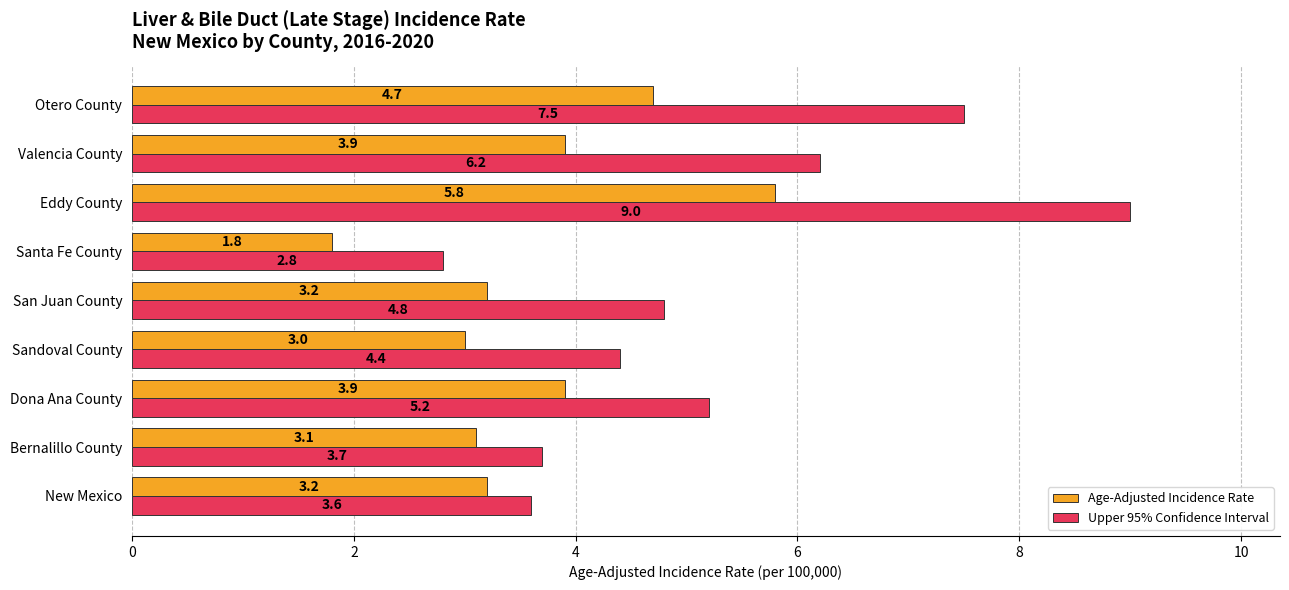

Rank the series by their maximum value, from highest to lowest.

Upper 95% Confidence Interval, Age-Adjusted Incidence Rate